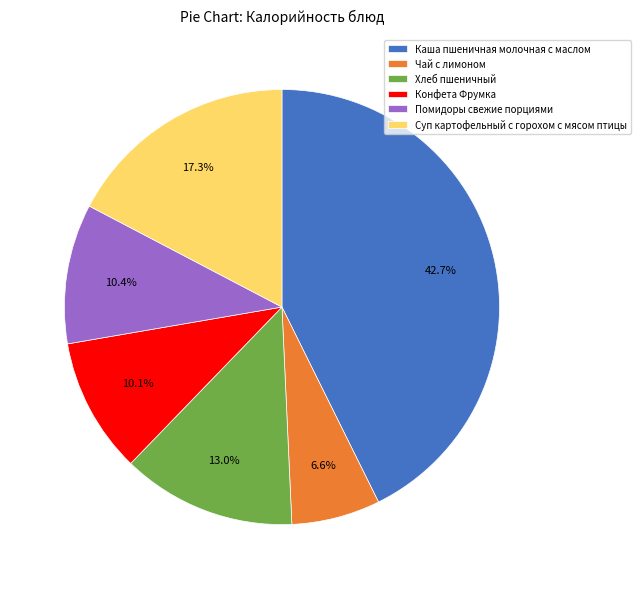

What percentage do Каша пшеничная молочная с маслом and Конфета Фрумка together represent?

52.7%